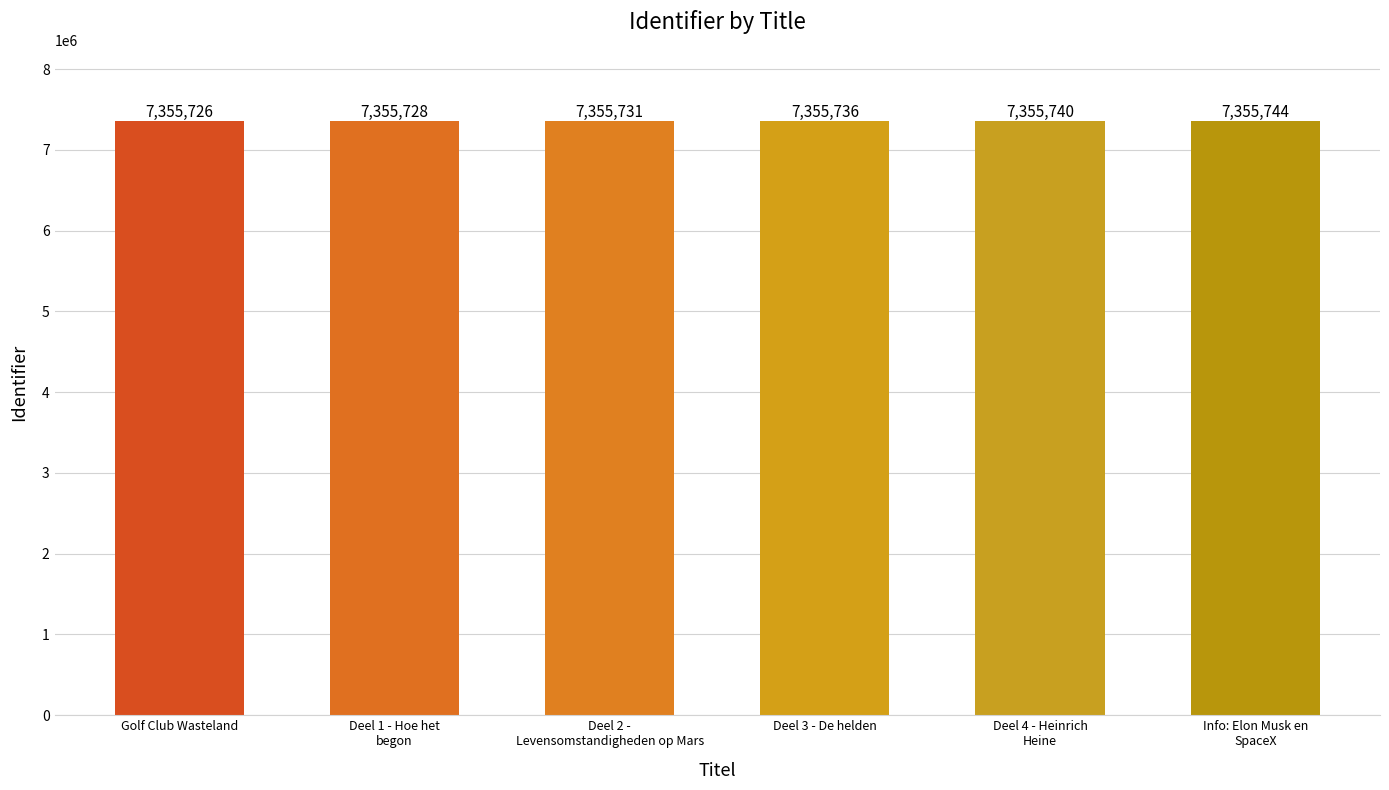

What is the sum of the values at Deel 3 - De helden and Golf Club Wasteland?

14711462